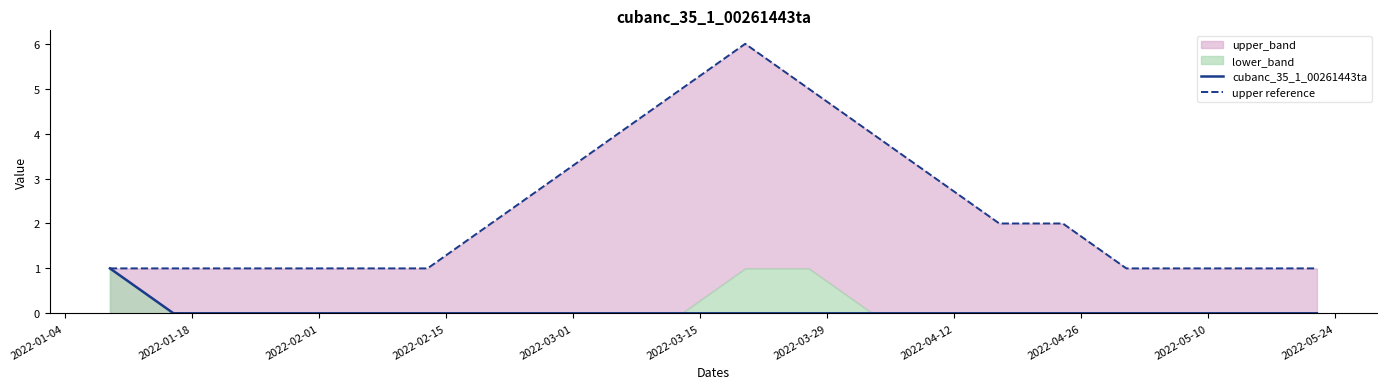

Is the value of upper reference at 2022-04-26 greater than the value of cubanc_35_1_00261443ta at 2022-04-26?

Yes